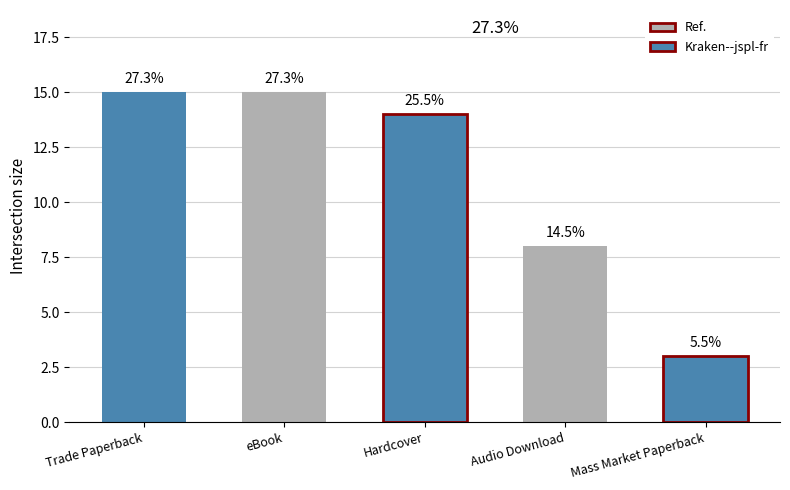

Which category has the highest value across all series?

Trade Paperback